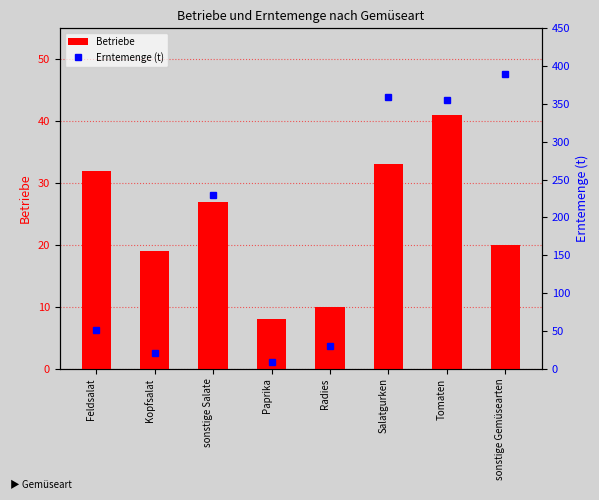

How many data points does each series have?

8